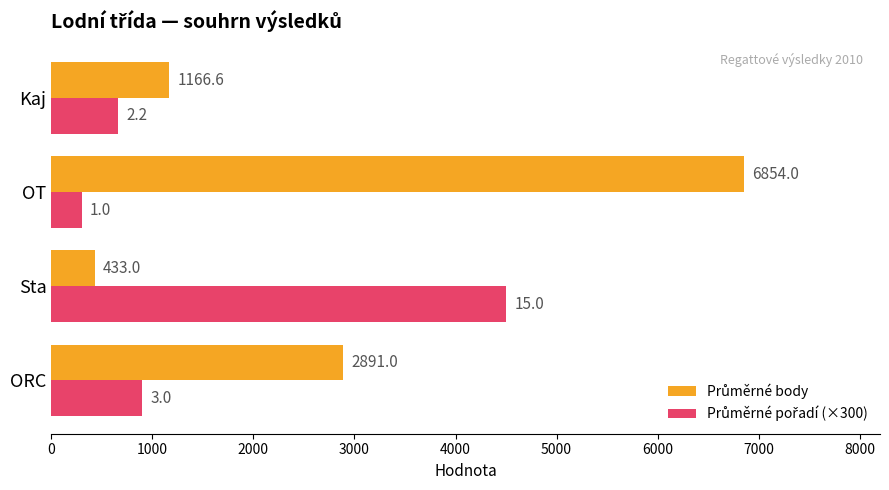

What is the spread (max minus min) of values at ORC?

1991.0